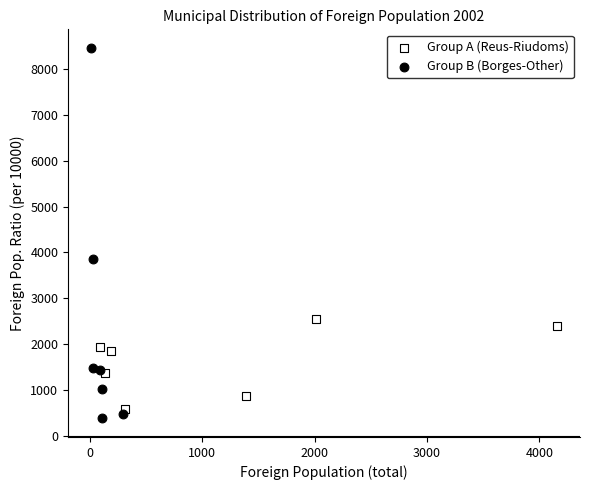

Which series contains the lowest Y value?

Group B (Borges-Other)